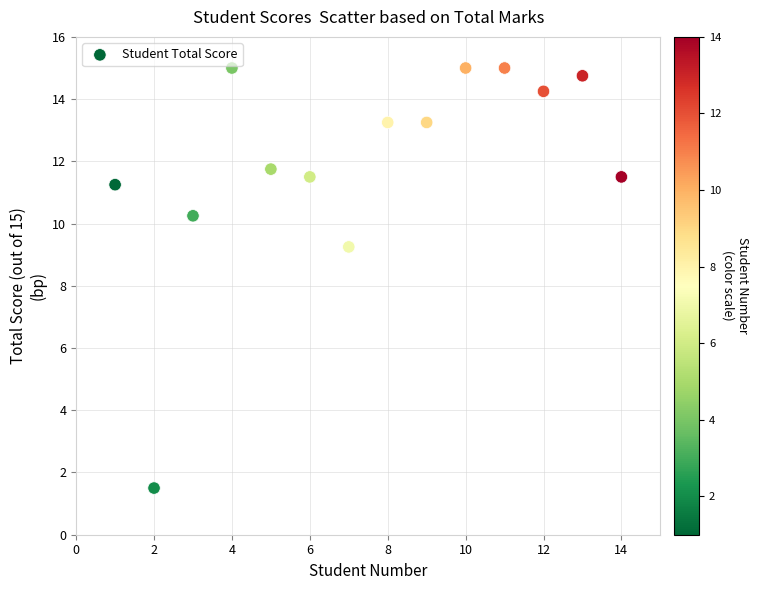

What is the range of X values (max minus min)?

13.0